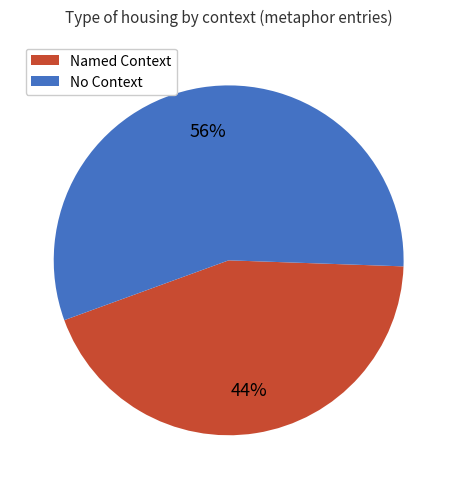

Rank the categories by value from highest to lowest.

No Context, Named Context